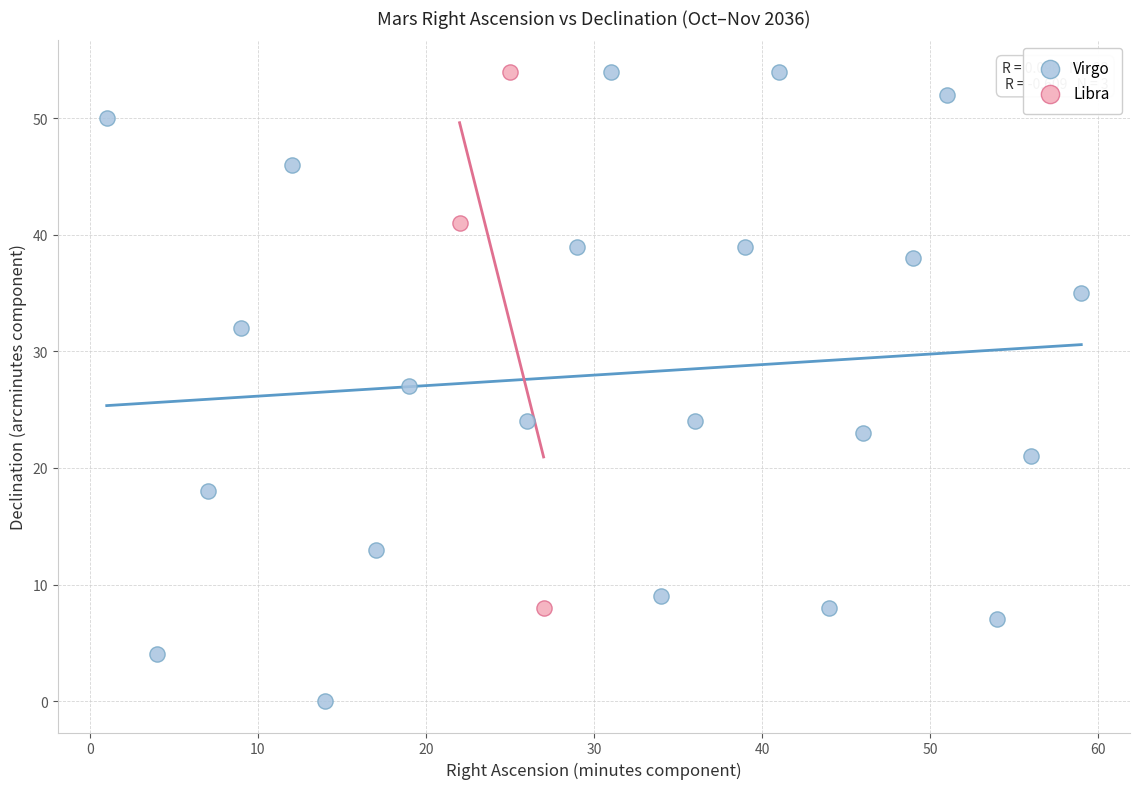

Which series contains the lowest Y value?

Virgo